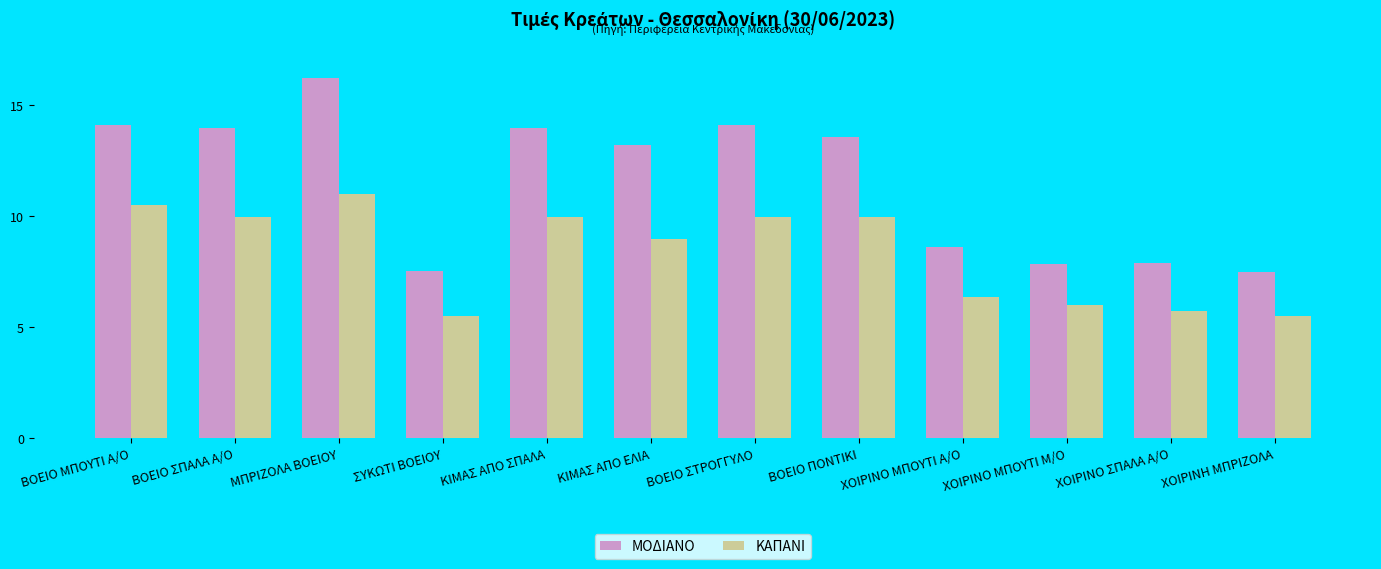

What is the sum of the ΚΑΠΑΝΙ values at ΜΠΡΙΖΟΛΑ ΒΟΕΙΟΥ and ΒΟΕΙΟ ΣΠΑΛΑ Α/Ο?

21.0